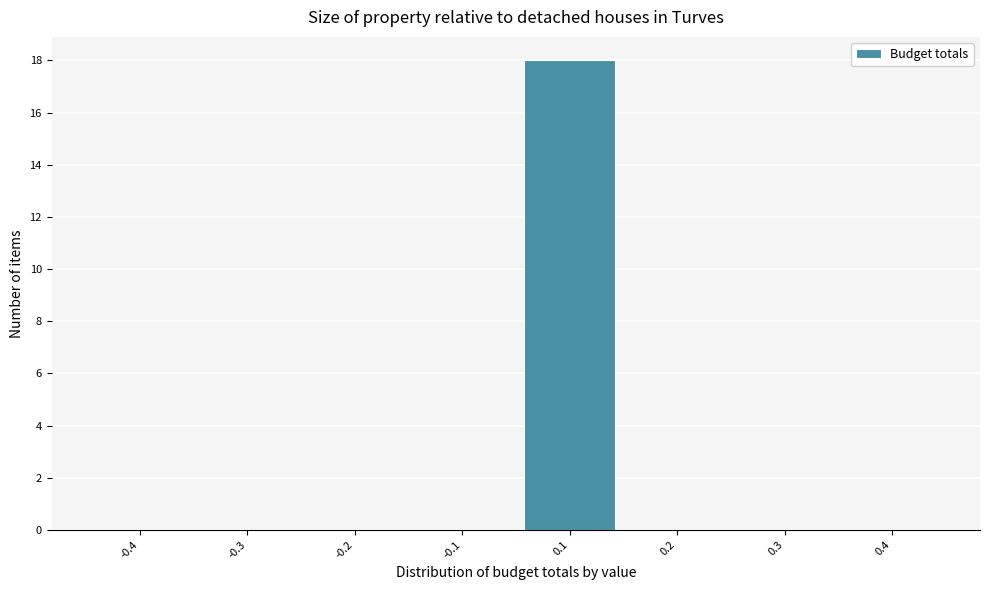

Reading left to right, list all the values displayed in this chart.

-0.4=0	-0.3=0	-0.2=0	-0.1=0	0.1=18	0.2=0	0.3=0	0.4=0